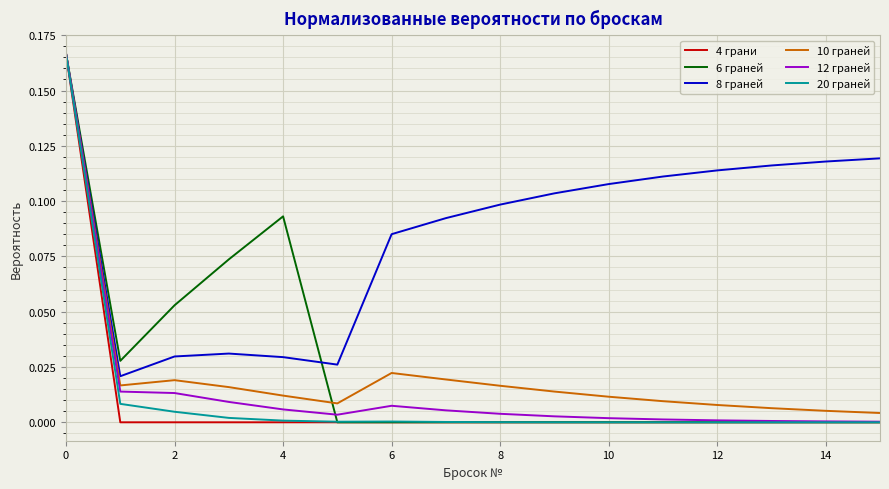

Which series has the largest total across all categories?

8 граней